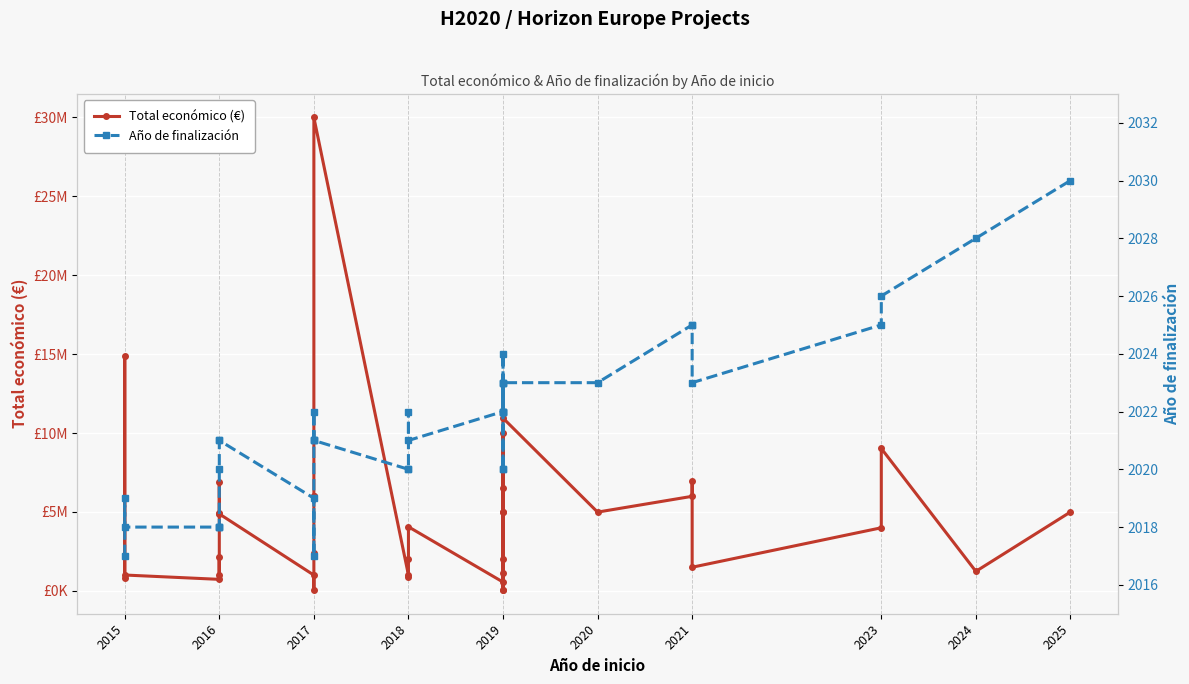

The value of Total económico (€) at 2018 is 892786. True or false?

True